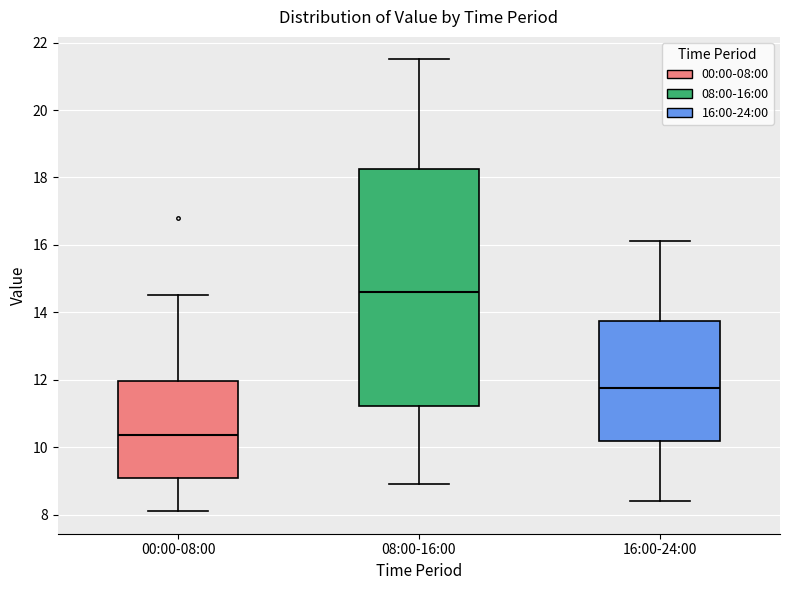

Reading left to right, read every box against the y-axis: the position of its median line, the range the box covers, and the ends of its whiskers. The values are not printed on the chart, so give them approximately, as read against the axis.

00:00-08:00: median 10.4, box 9.0 to 12.0, whiskers 8.2 to 14.6
08:00-16:00: median 14.6, box 11.2 to 18.2, whiskers 9.0 to 21.6
16:00-24:00: median 11.8, box 10.2 to 13.8, whiskers 8.4 to 16.2